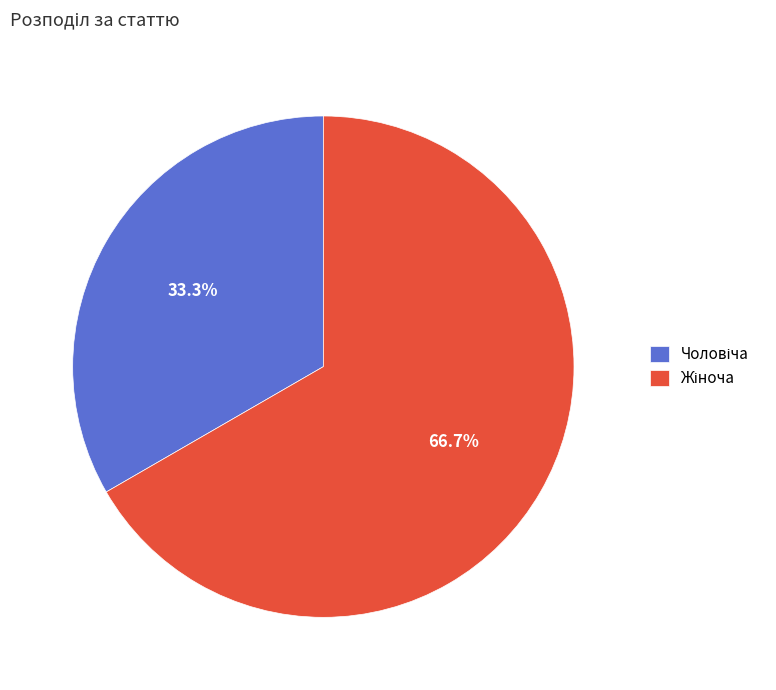

Is there a majority slice in this chart?

Yes